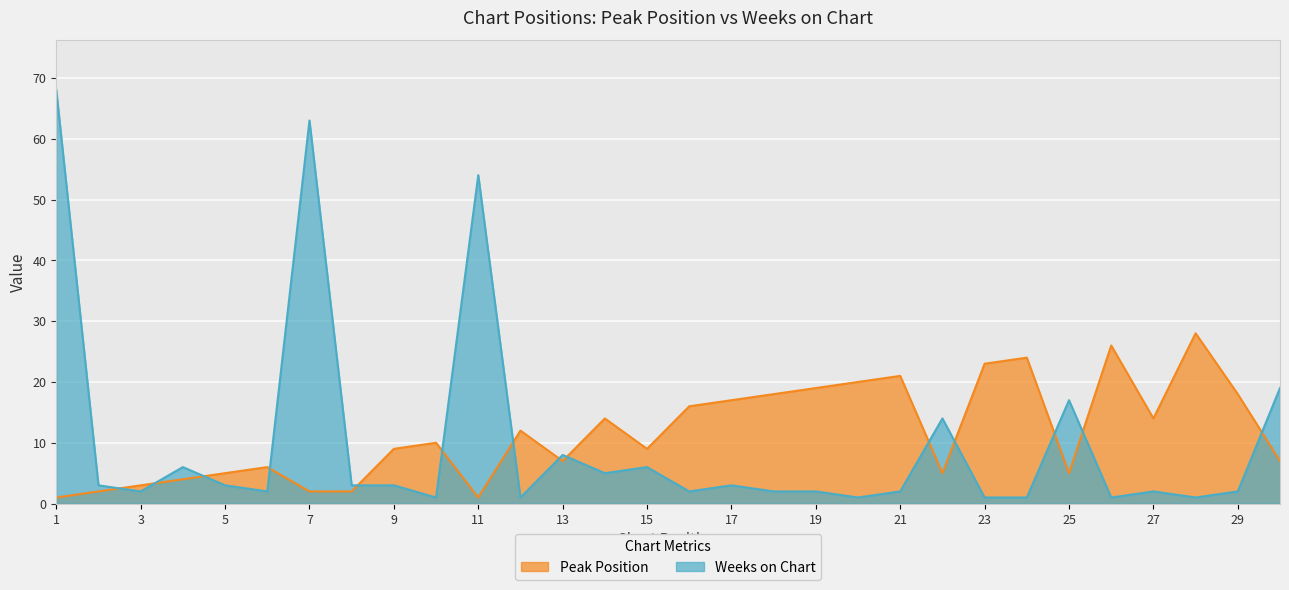

True or false: Weeks on Chart and Peak Position cross at least once.

True